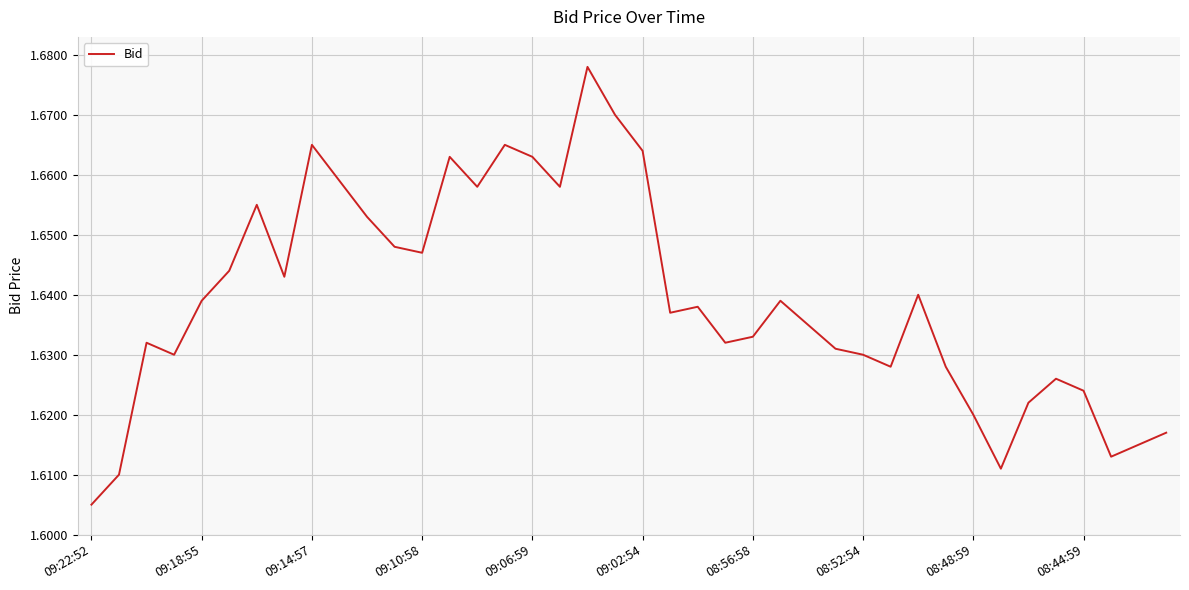

Where is the data nearest to the value 1?

09:22:52